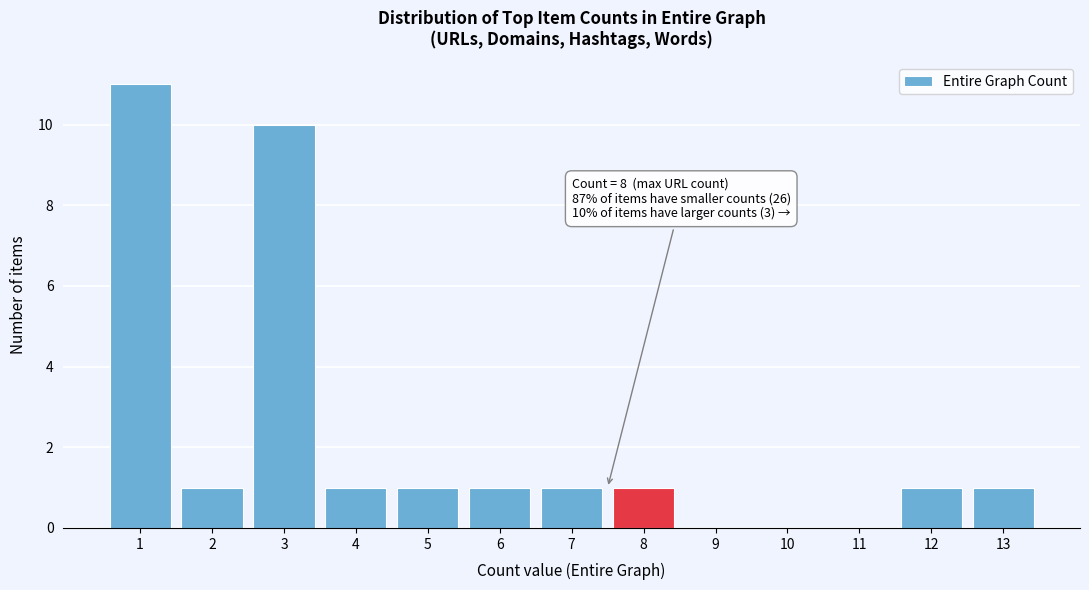

Reading right to left, extract all data points from this chart.

13=1	12=1	11=0	10=0	9=0	8=1	7=1	6=1	5=1	4=1	3=10	2=1	1=11